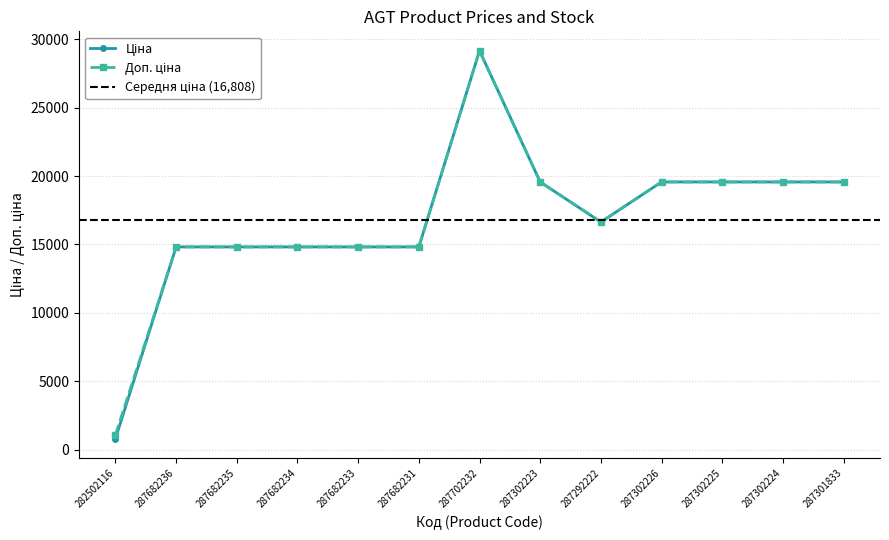

Which series has the largest range (max minus min)?

Ціна